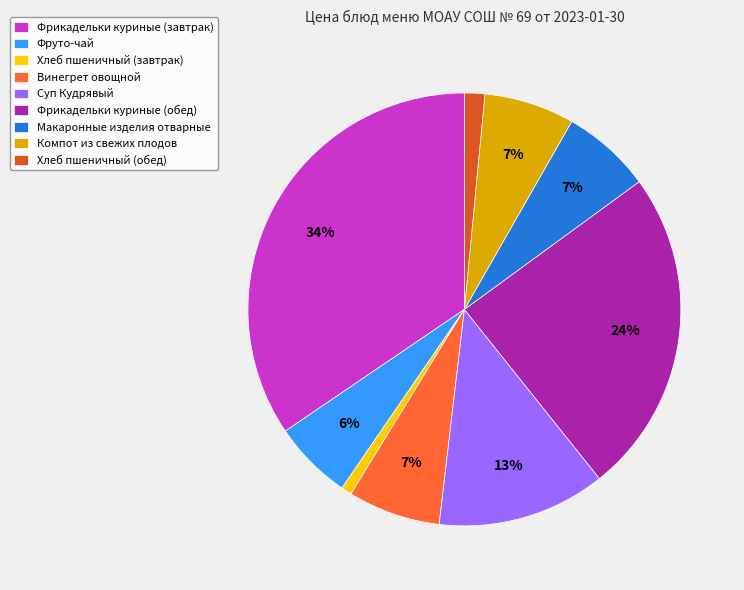

Which slice is the largest?

Фрикадельки куриные (завтрак)